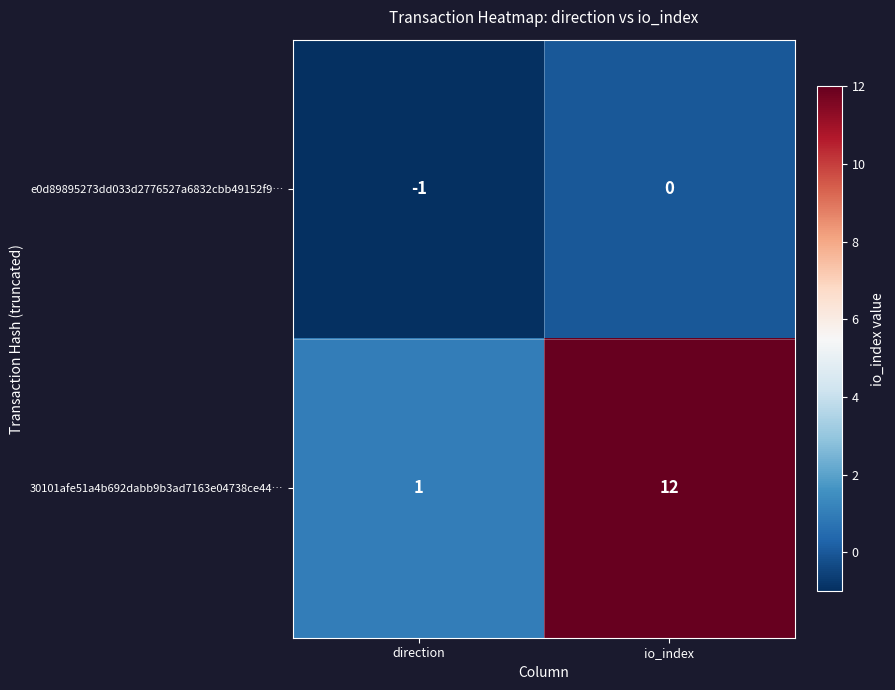

Reading left to right, list all the values displayed in this chart.

e0d89895273dd033d2776527a6832cbb49152f9…: direction=-1	io_index=0
30101afe51a4b692dabb9b3ad7163e04738ce44…: direction=1	io_index=12